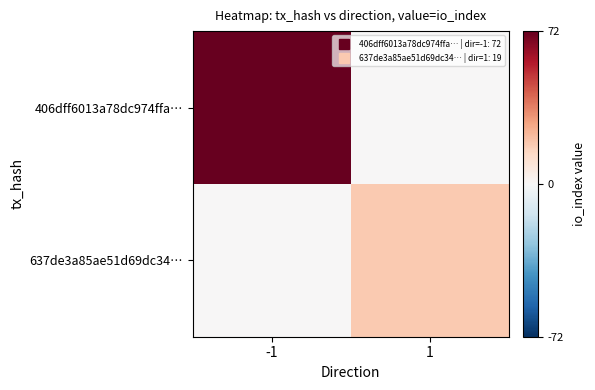

At which category is the sum across all series the highest?

-1